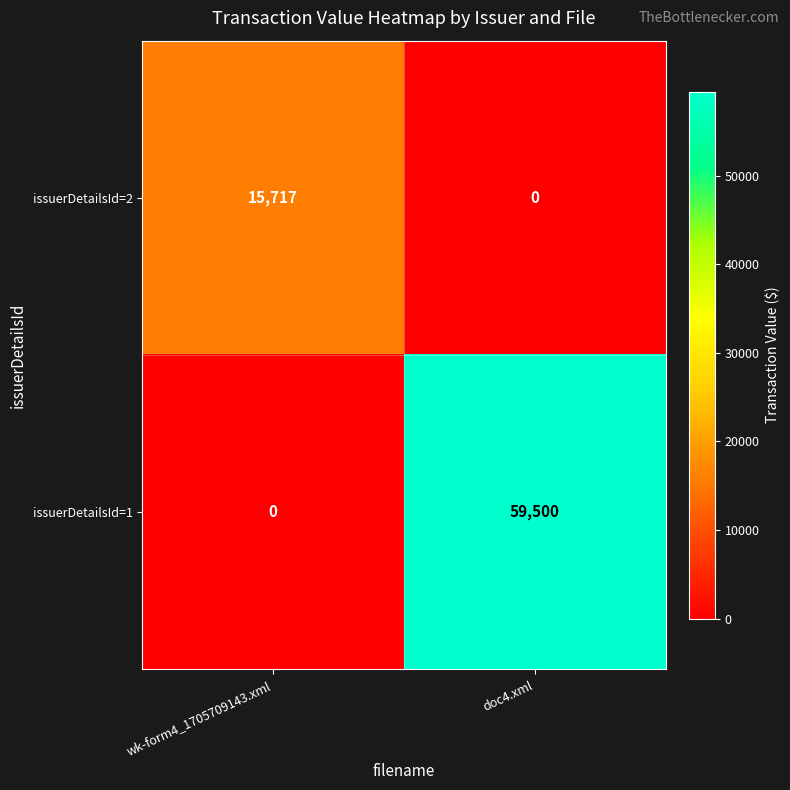

Reading right to left, transcribe all the data shown in this chart.

issuerDetailsId=2: doc4.xml=0	wk-form4_1705709143.xml=15717
issuerDetailsId=1: doc4.xml=59500	wk-form4_1705709143.xml=0